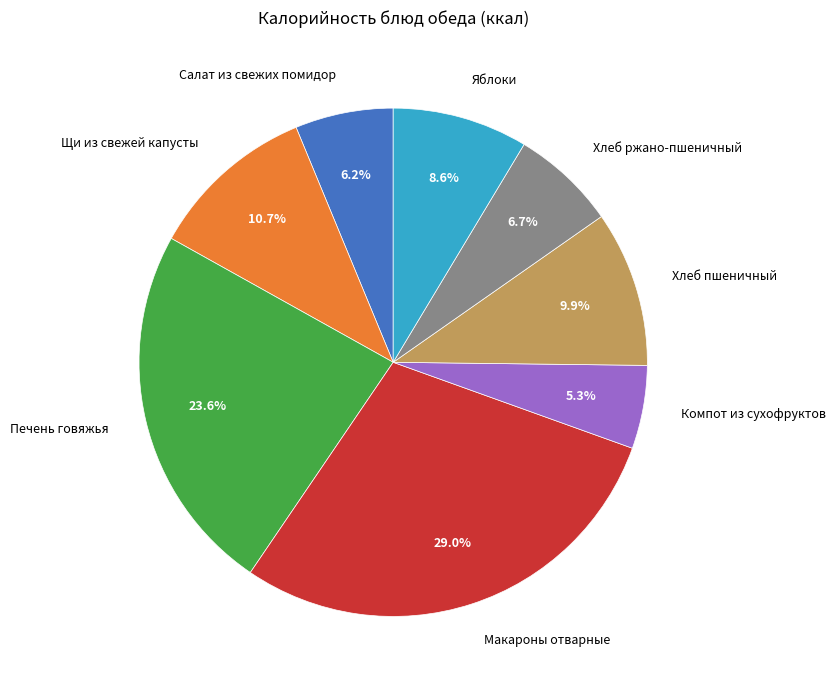

Is the sum of Компот из сухофруктов and Макароны отварные greater than half?

No